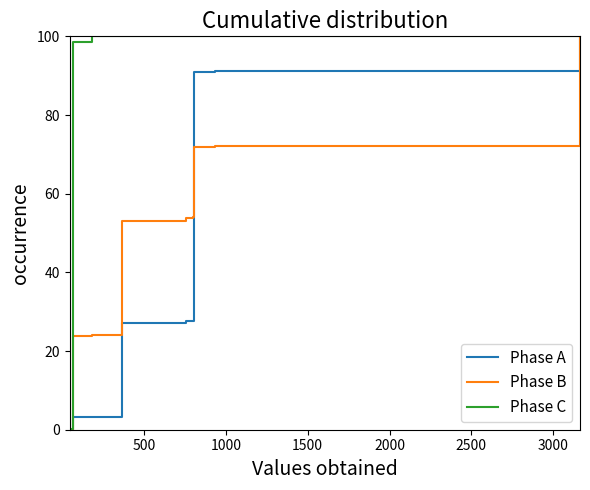

Which series has the largest total across all categories?

Phase C